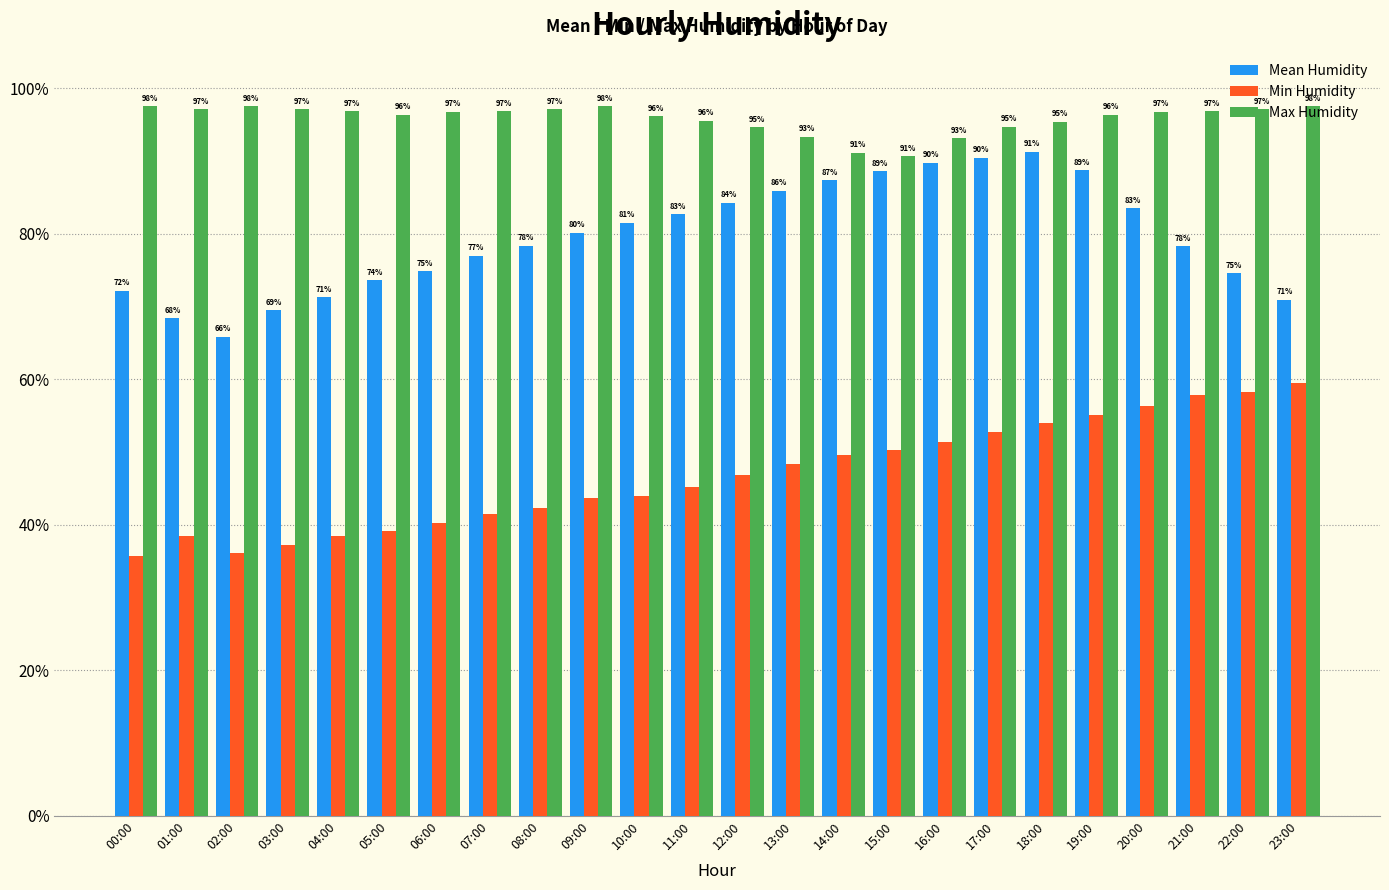

Which series has the widest spread of values?

Mean Humidity